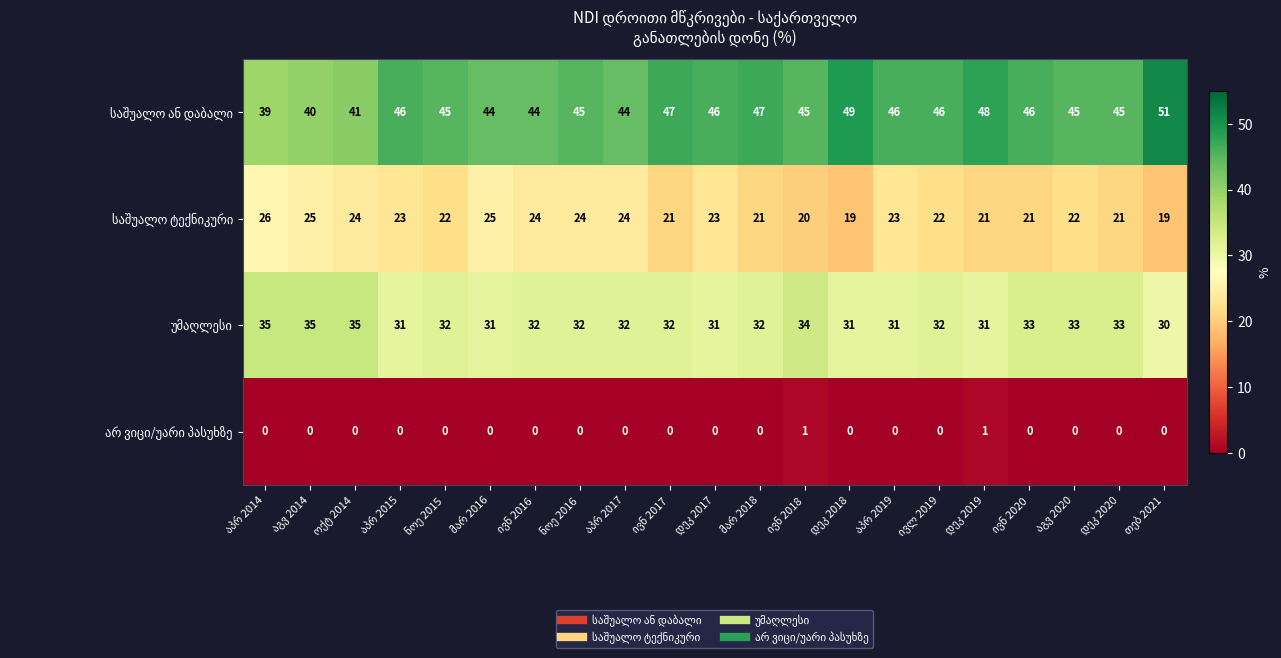

At how many categories does at least one series exceed 14?

21